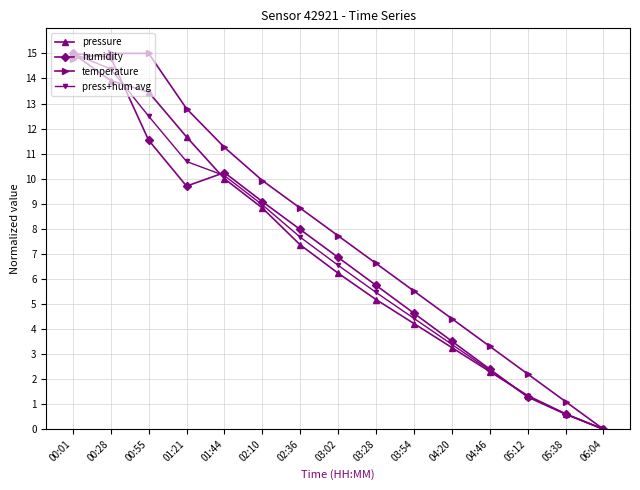

What is the average value of the press+hum avg series?

6.9